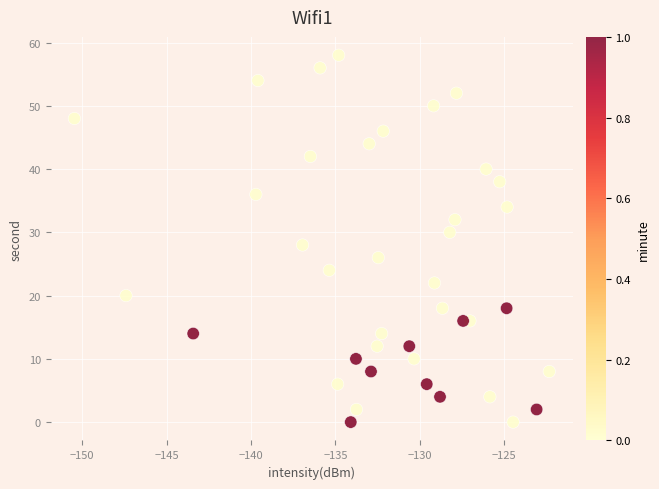

What is the range of Y values (max minus min)?

58